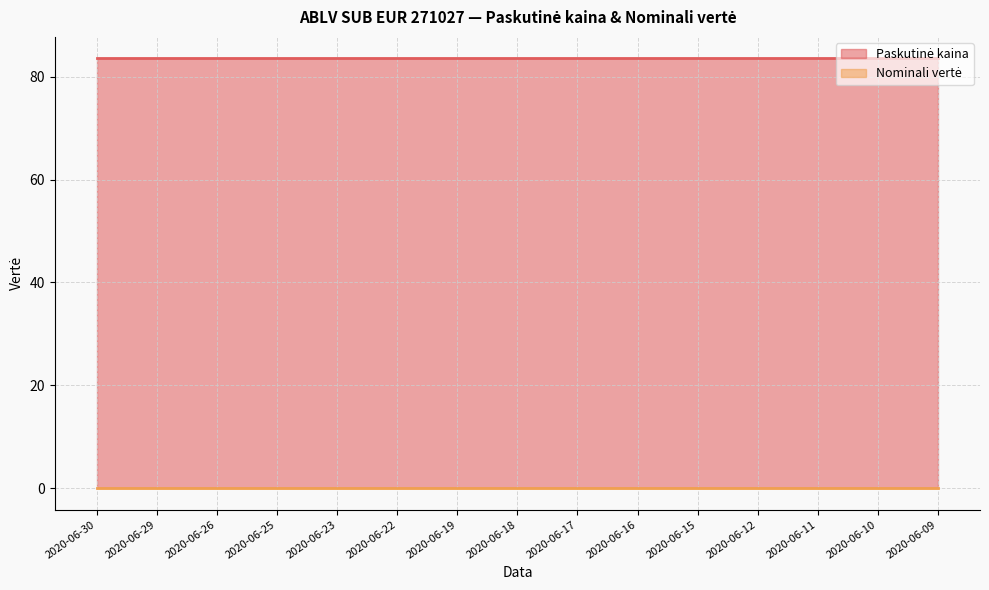

Which series has the widest spread of values?

Paskutinė kaina